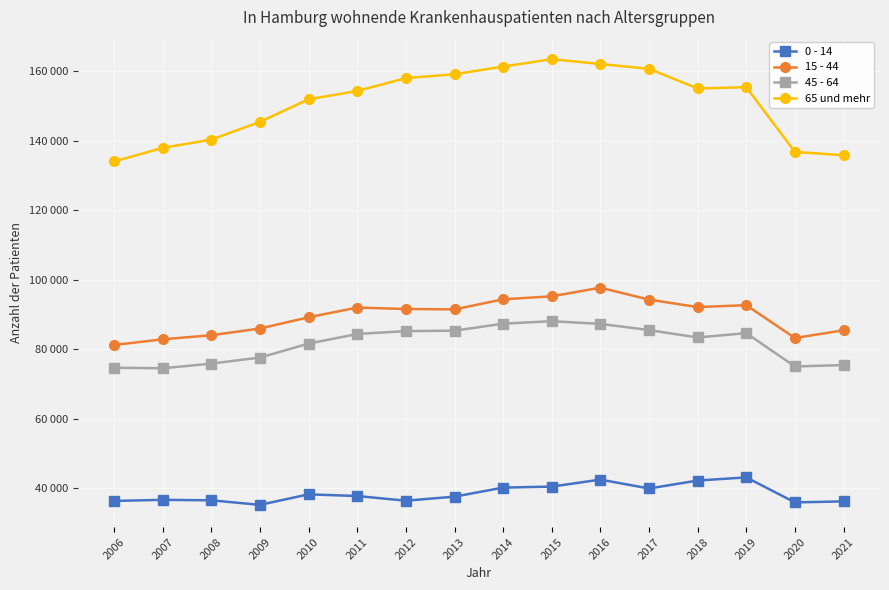

Reading left to right, extract all data points from this chart.

0 - 14: 2006=36380	2007=36702	2008=36563	2009=35254	2010=38283	2011=37792	2012=36458	2013=37615	2014=40217	2015=40509	2016=42519	2017=39965	2018=42250	2019=43156	2020=35965	2021=36252
15 - 44: 2006=81229	2007=82854	2008=84031	2009=85965	2010=89191	2011=91985	2012=91573	2013=91465	2014=94360	2015=95220	2016=97696	2017=94269	2018=92123	2019=92674	2020=83232	2021=85451
45 - 64: 2006=74687	2007=74533	2008=75874	2009=77616	2010=81625	2011=84390	2012=85207	2013=85343	2014=87355	2015=88068	2016=87297	2017=85511	2018=83386	2019=84632	2020=75048	2021=75440
65 und mehr: 2006=133997	2007=137909	2008=140286	2009=145400	2010=151877	2011=154270	2012=157968	2013=159074	2014=161287	2015=163407	2016=162015	2017=160626	2018=154988	2019=155353	2020=136750	2021=135783